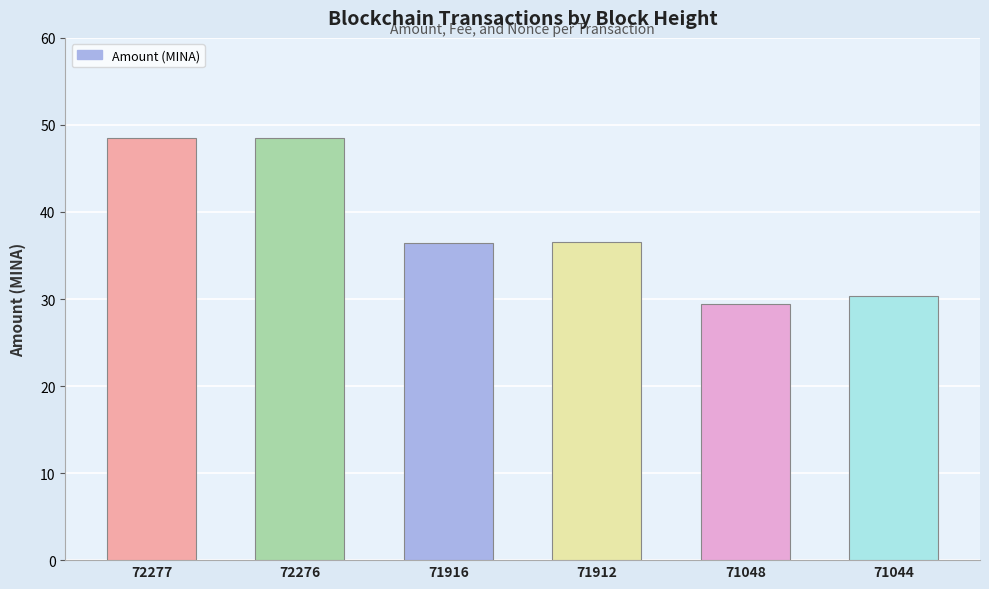

How many categories are shown in the chart?

6